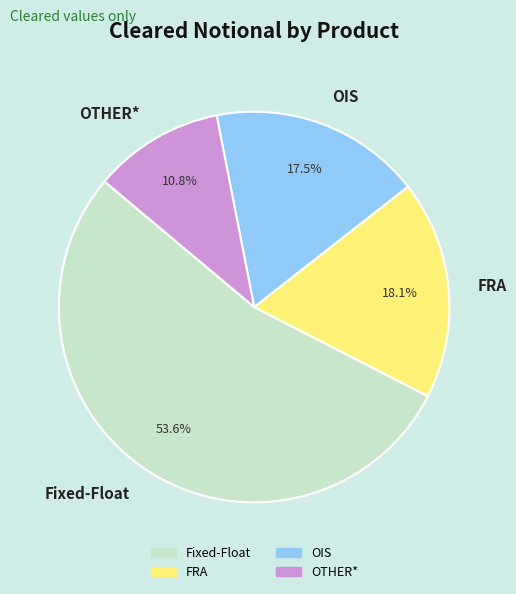

Count the number of slices in the pie.

4